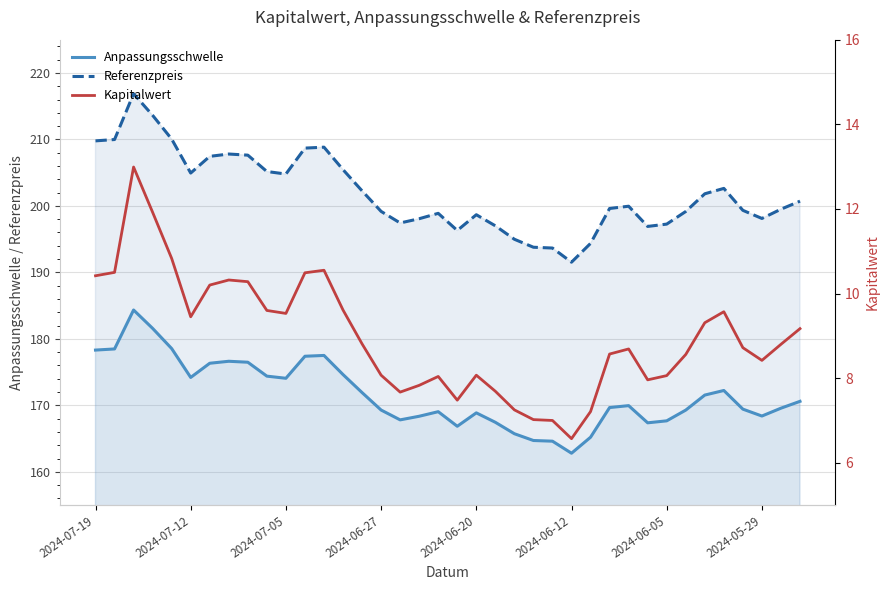

What is the maximum value for Referenzpreis?

216.9